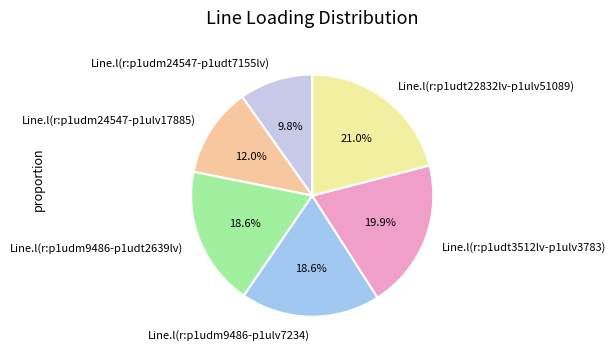

Is it true that Line.l(r:p1udt22832lv-p1ulv51089) is 21% of the pie?

True